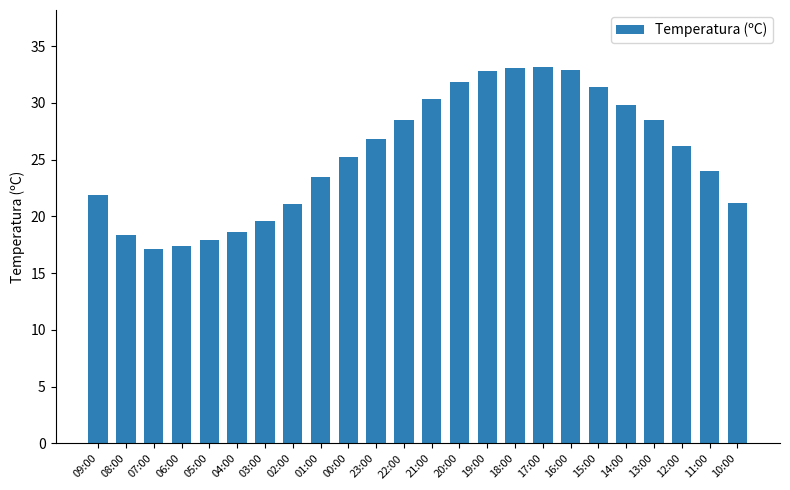

The value at 09:00 is 21.9. True or false?

True